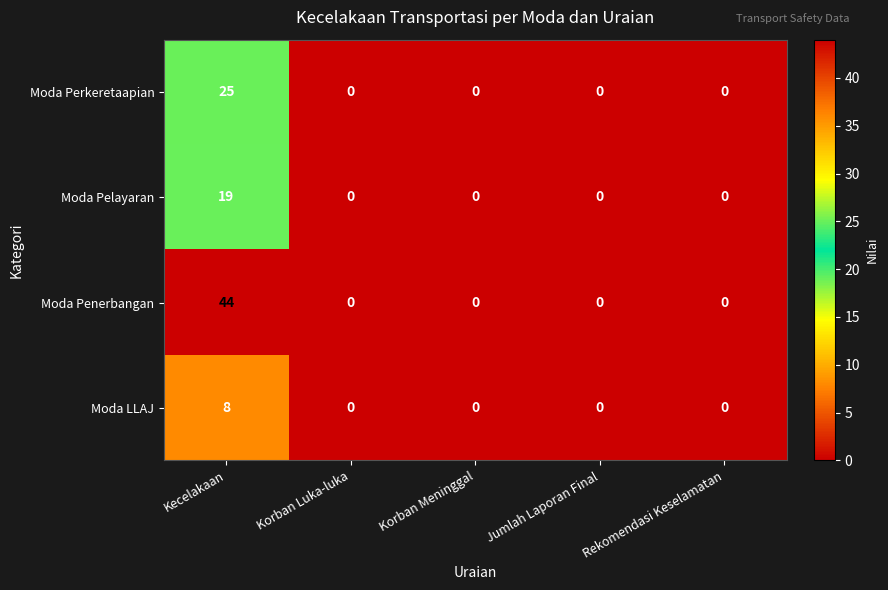

At which category is the sum across all series the highest?

Kecelakaan